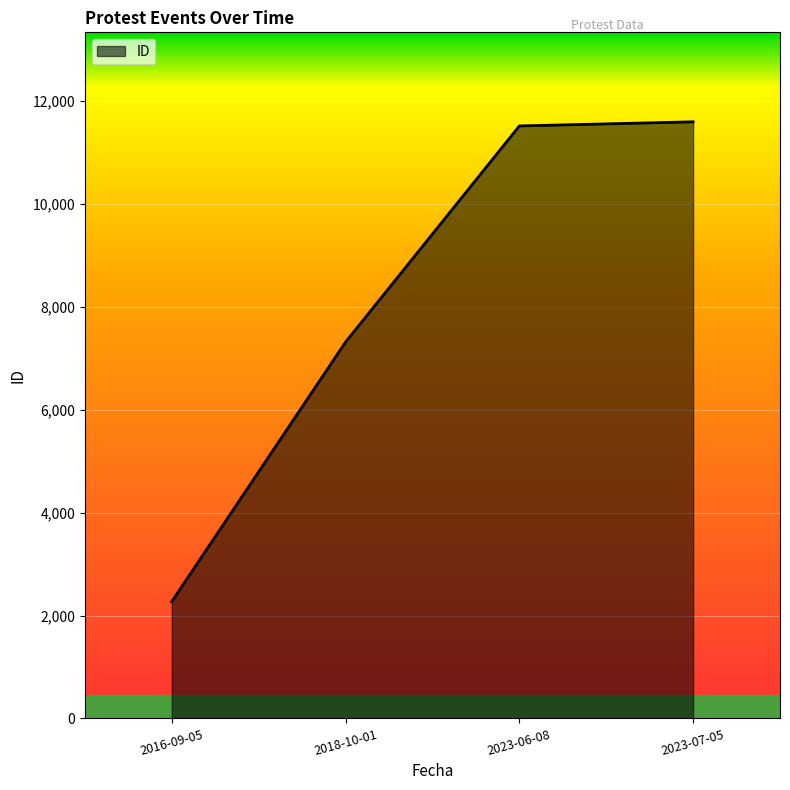

Reading right to left, extract all data points from this chart.

2023-07-05=11595	2023-06-08=11515	2018-10-01=7315	2016-09-05=2273